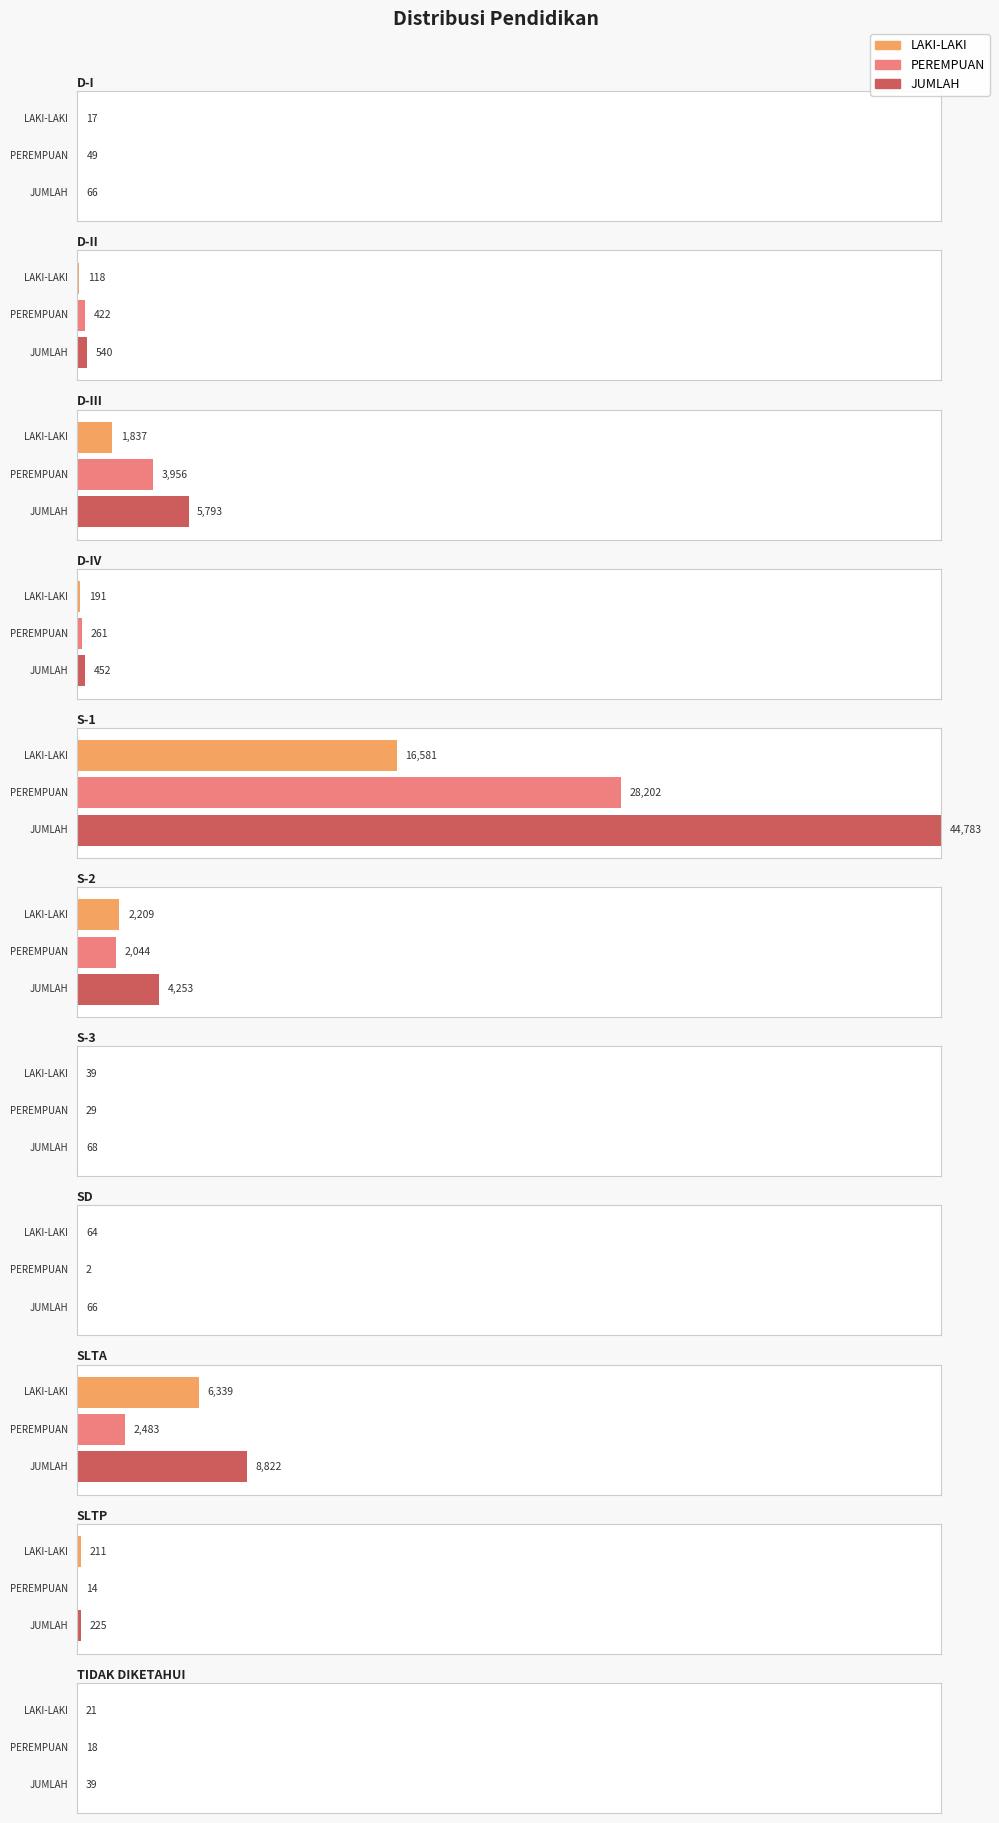

The PEREMPUAN series shows 1 at SD. True or false?

False